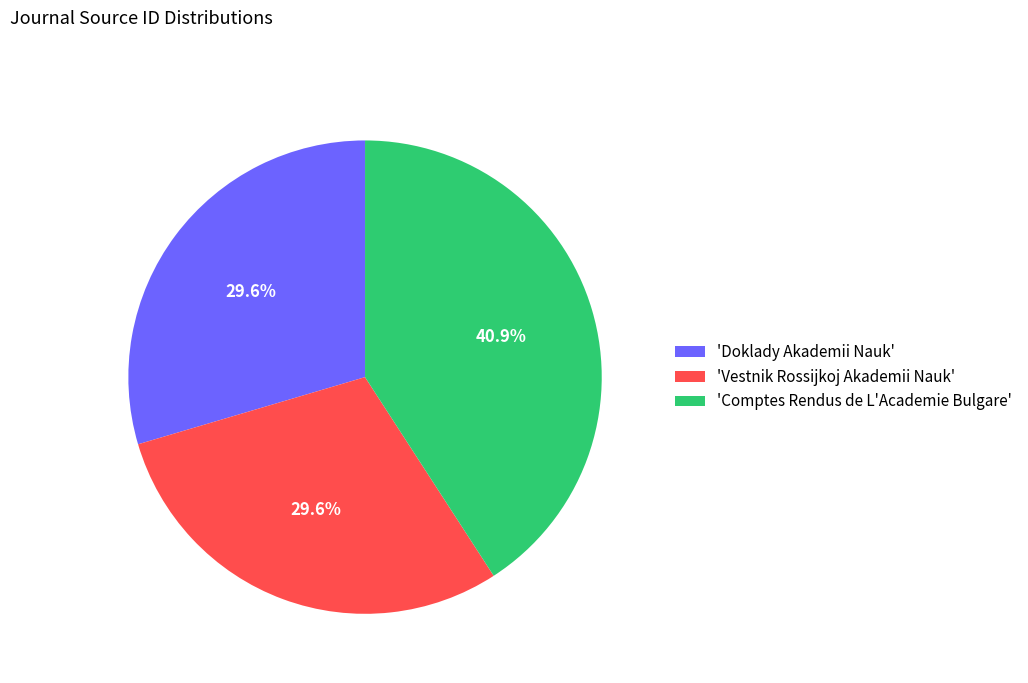

Does 'Vestnik Rossijkoj Akademii Nauk' represent more than half of the total?

No